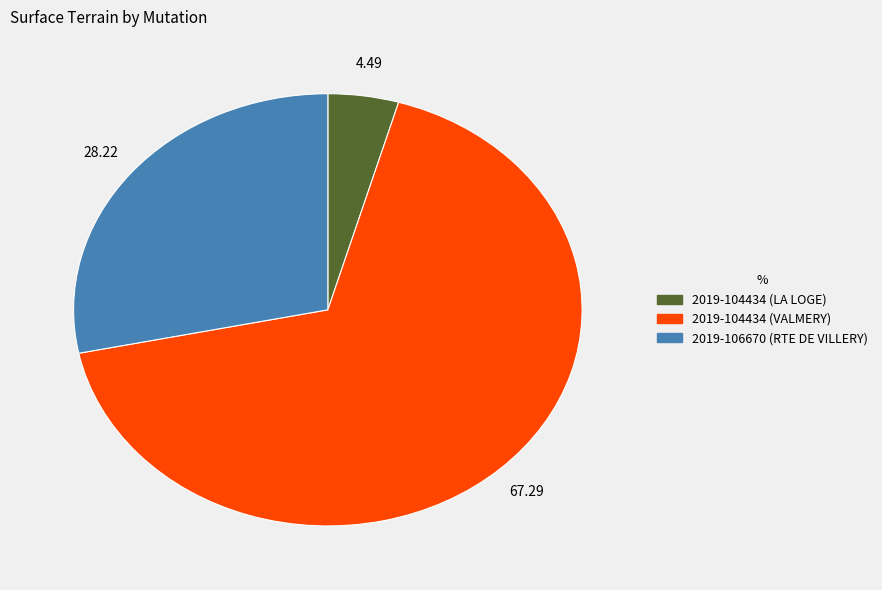

Does 2019-106670 (RTE DE VILLERY) represent more than half of the total?

No